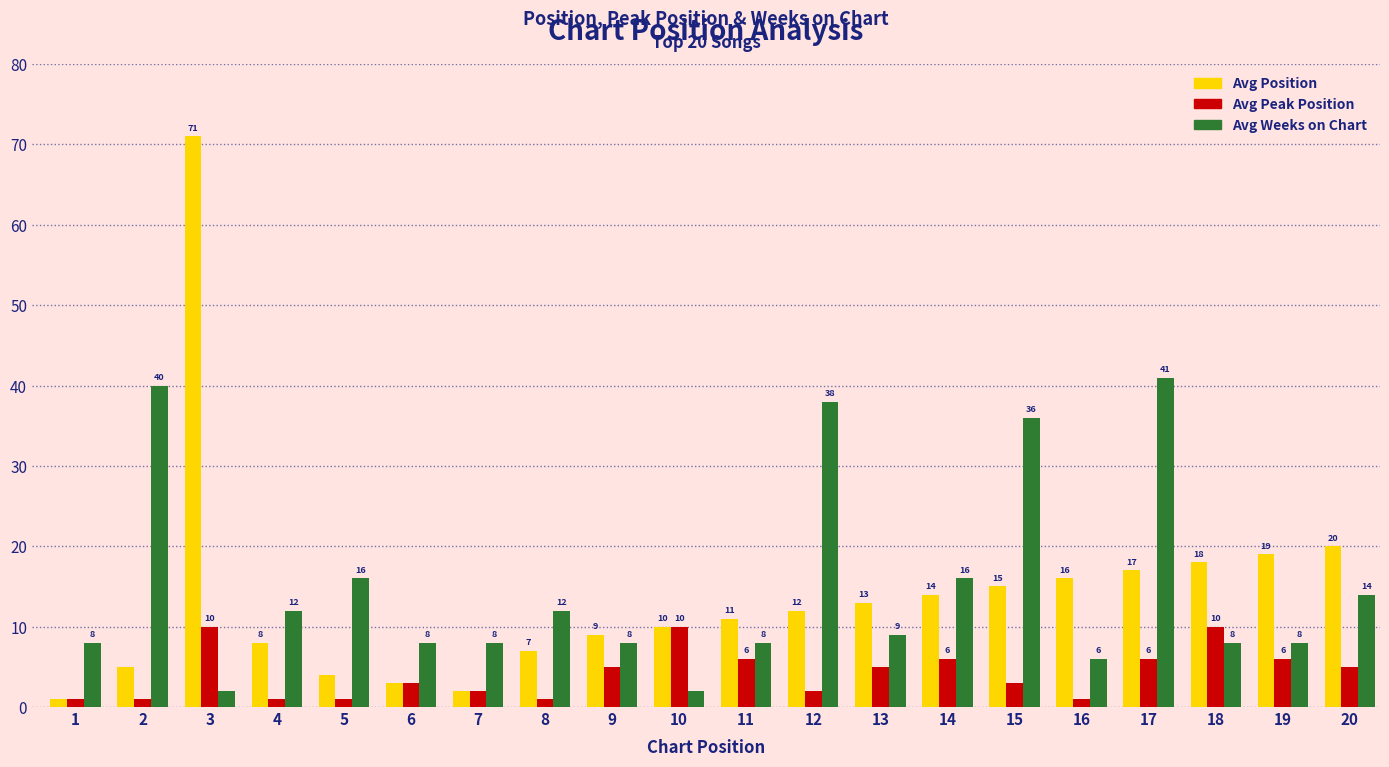

What is the maximum value for Avg Peak Position?

10